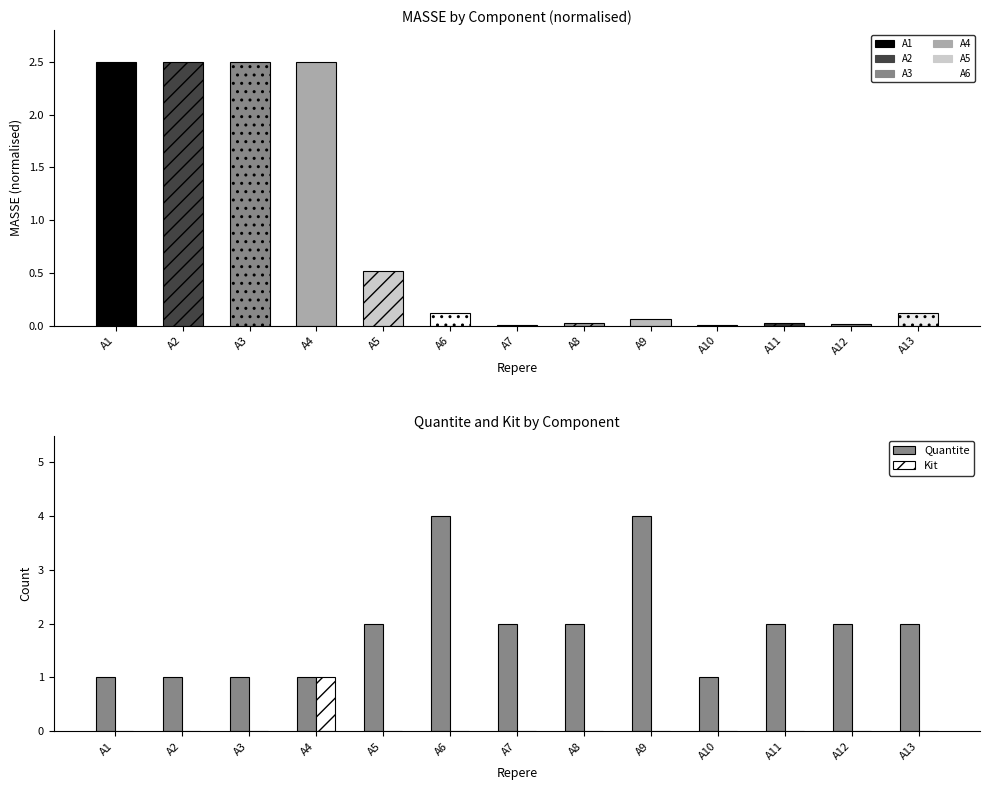

What is the maximum value shown in the chart?

4